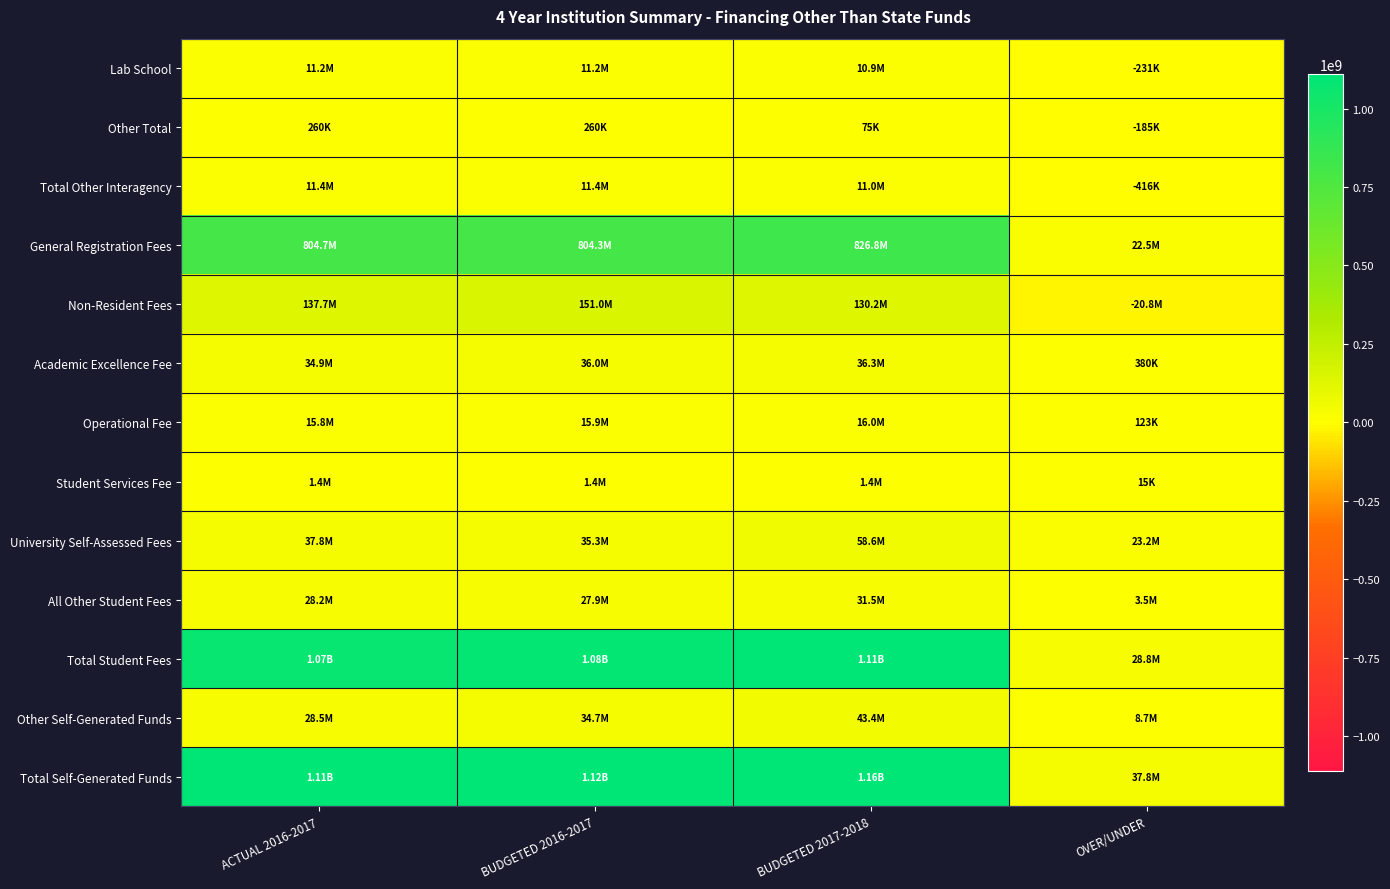

Between BUDGETED 2016-2017 and BUDGETED 2017-2018, which series saw the biggest shift?

Total Self-Generated Funds